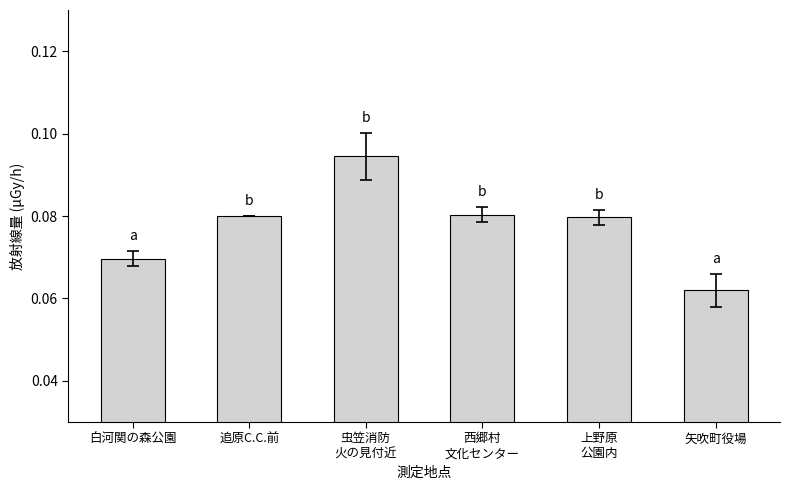

Between 追原C.C.前 and 白河関の森公園, which is larger?

追原C.C.前